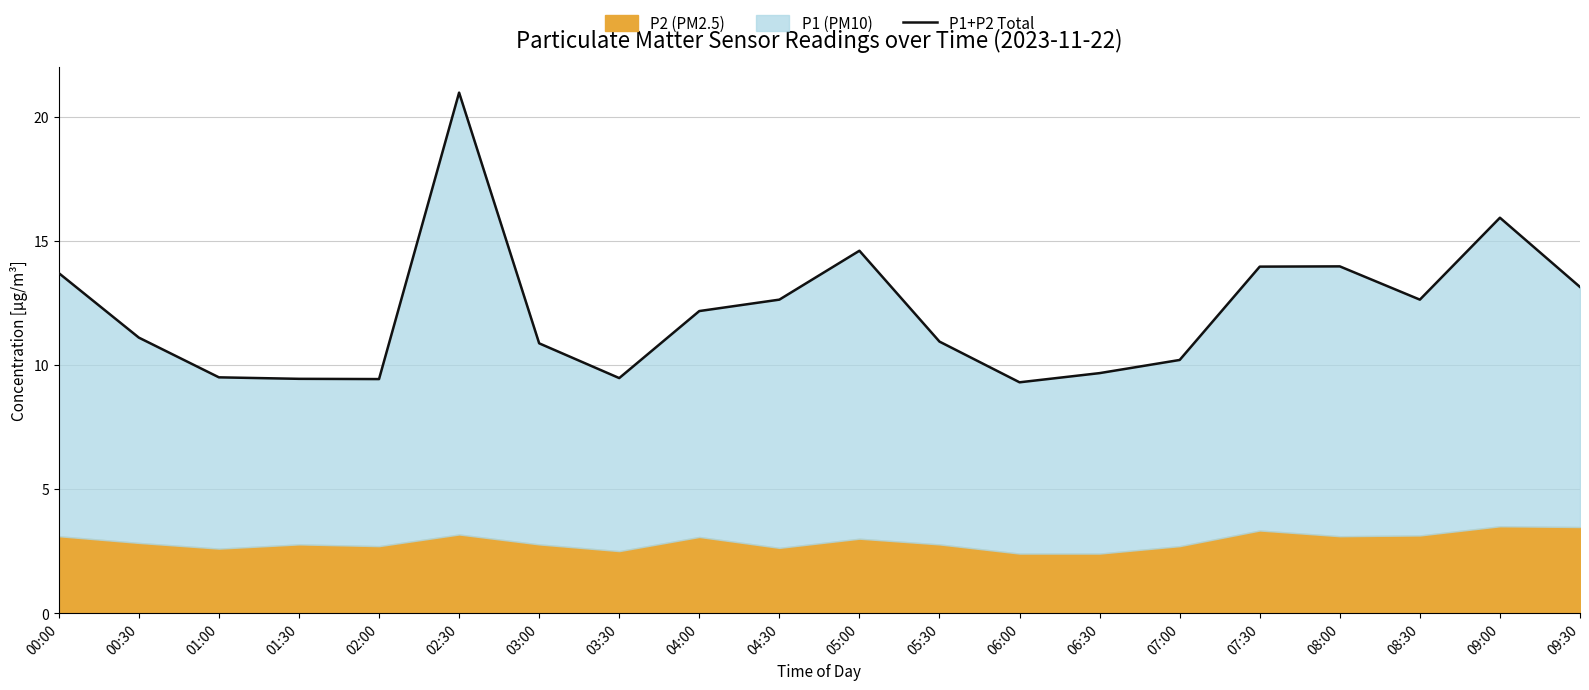

The value at 07:00 is 3.8. True or false?

False